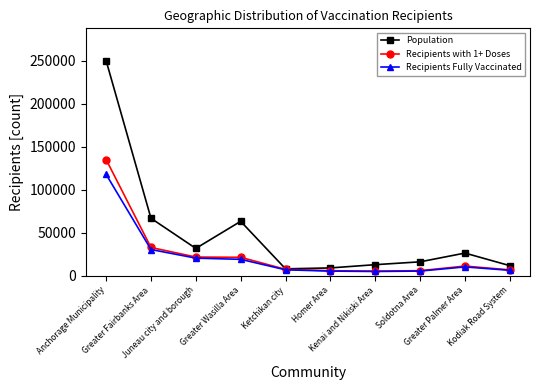

Which series has the largest total across all categories?

Population